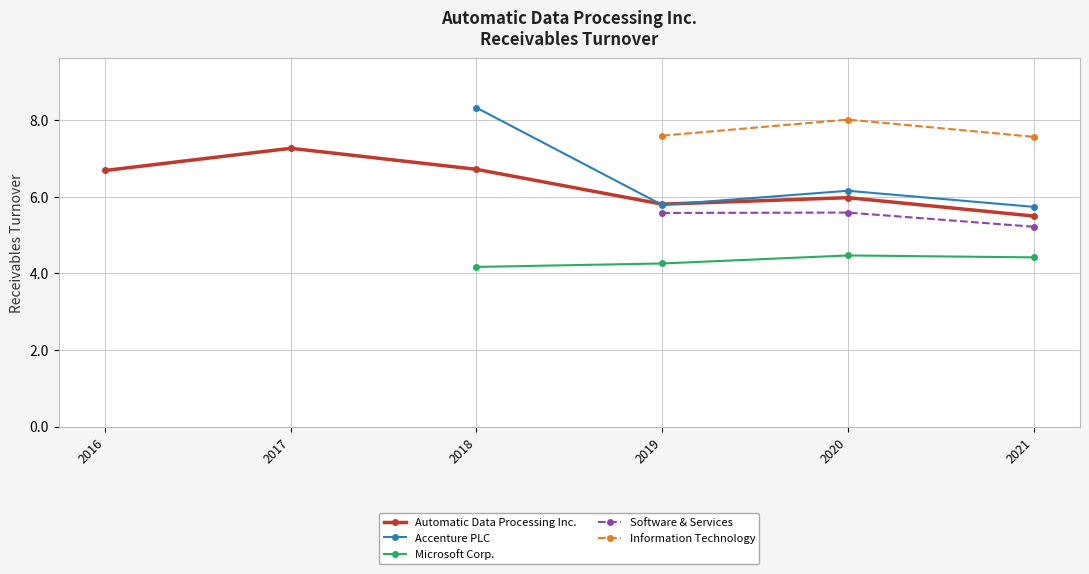

True or false: Information Technology and Accenture PLC intersect in this chart.

False